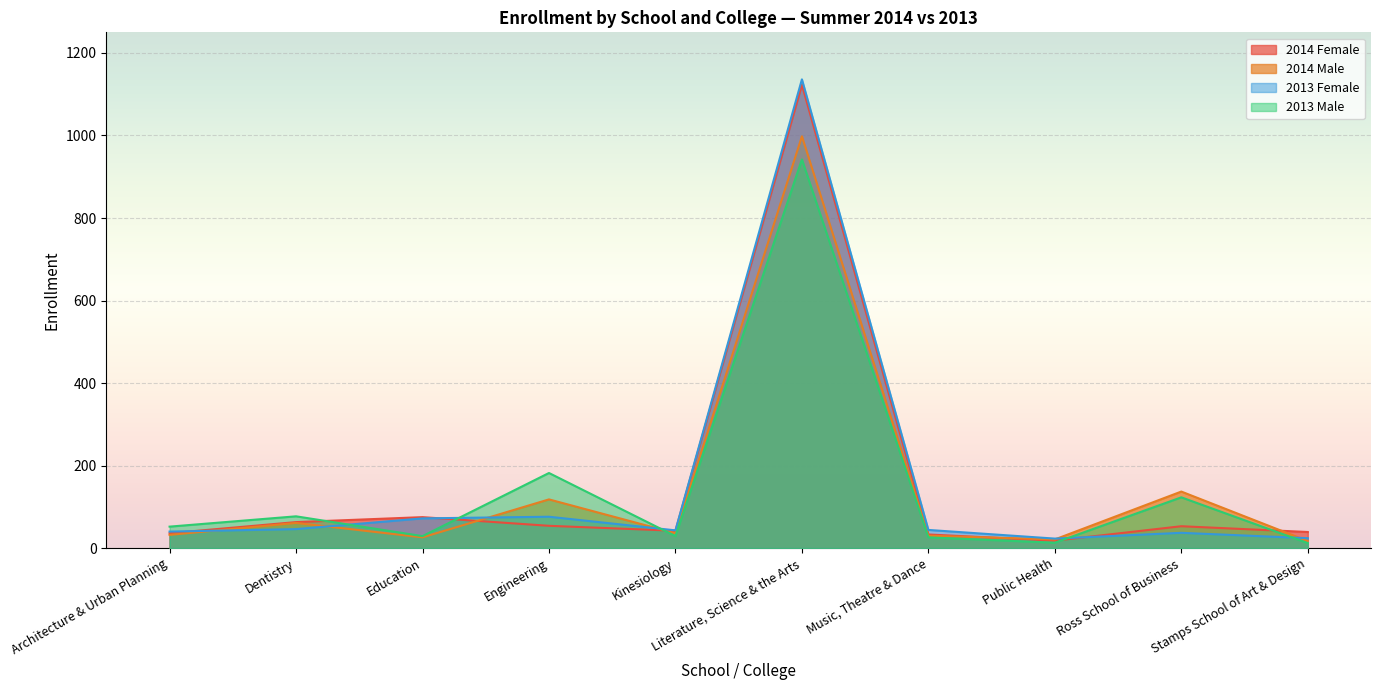

What is the total value across all series at Architecture & Urban Planning?

160